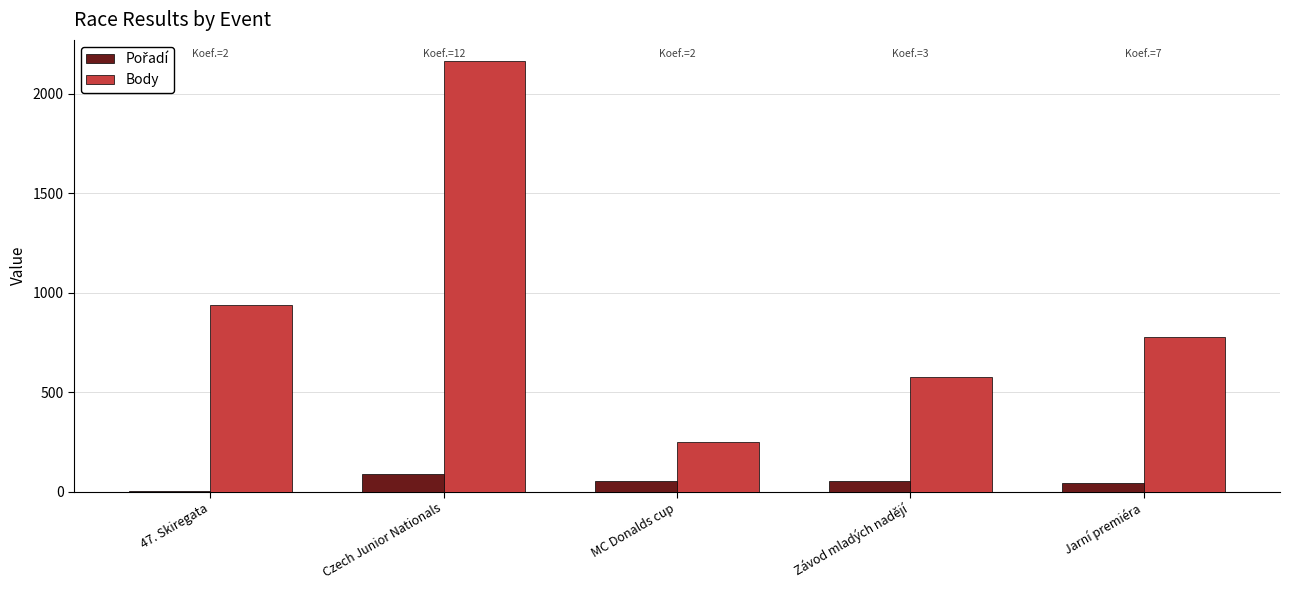

At which label is Body closest to 1205?

47. Skiregata